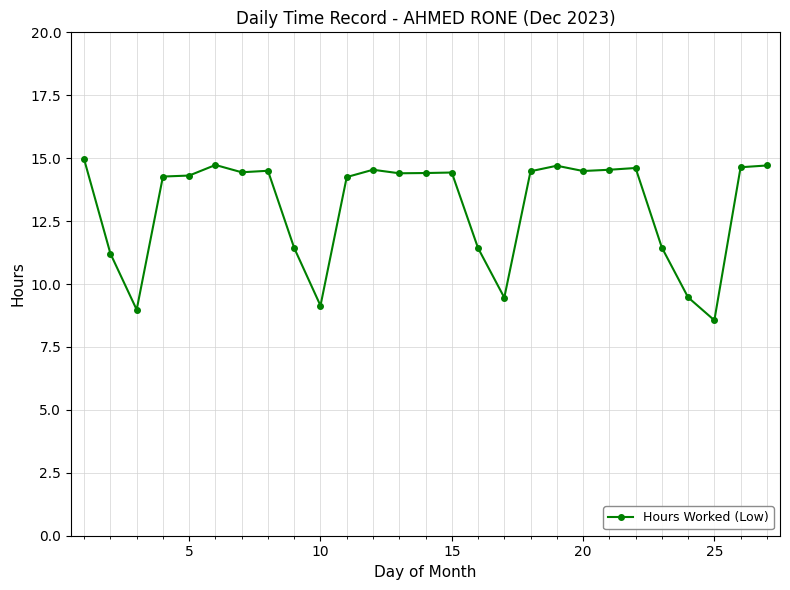

What is the average value?

13.1